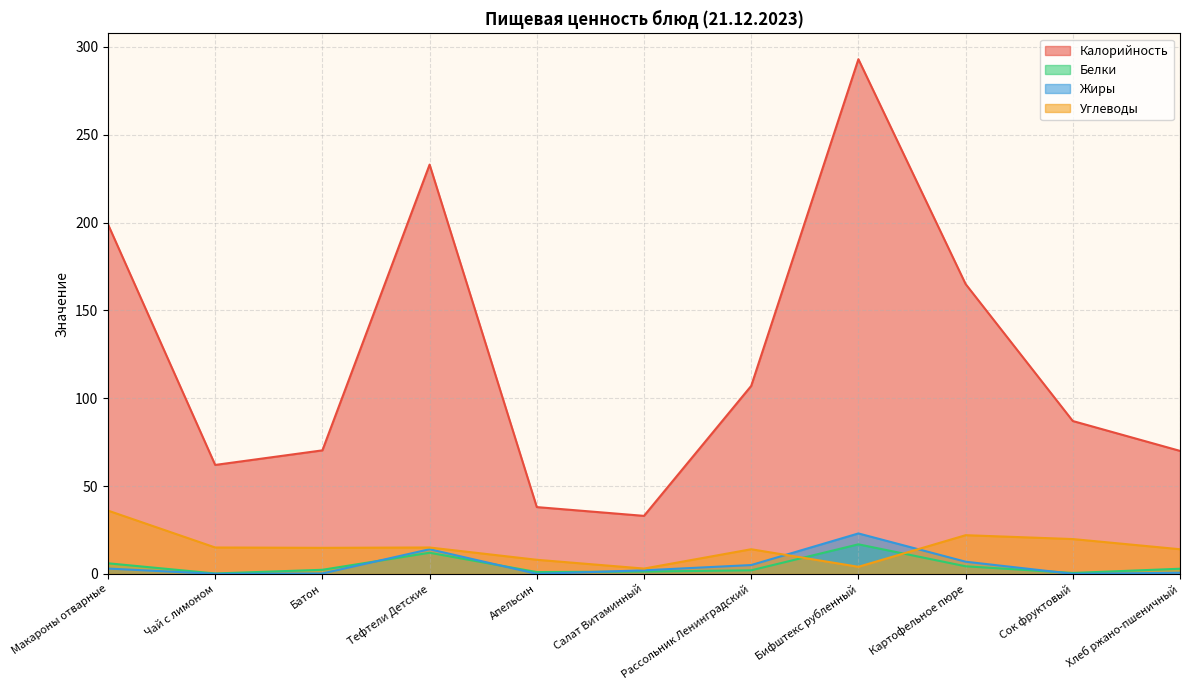

What is the difference between the Углеводы values at Тефтели Детские and Салат Витаминный?

12.0